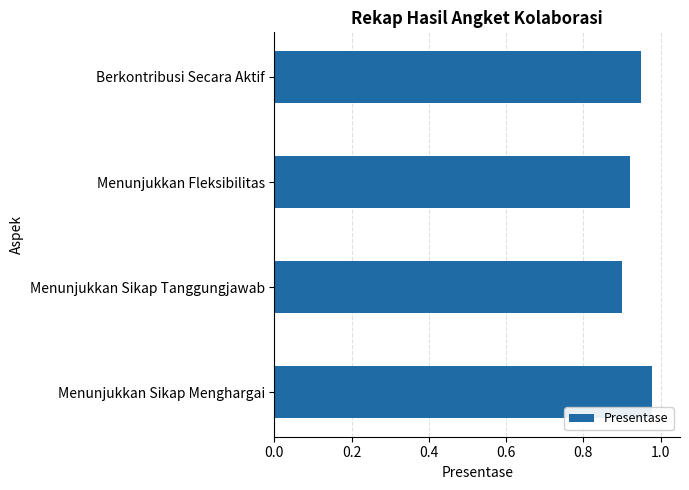

Where is the data nearest to the value 0?

Menunjukkan Sikap Tanggungjawab